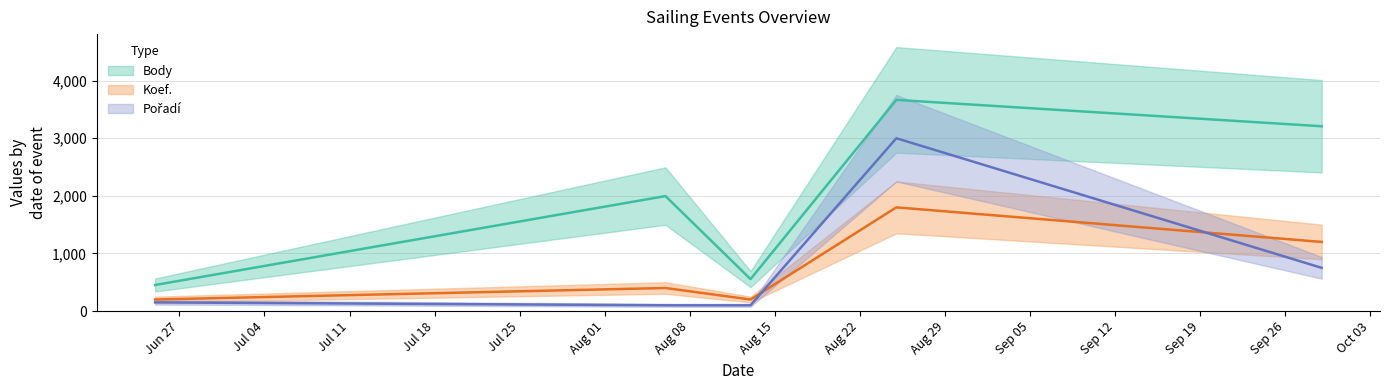

What is the difference between the highest and lowest values at 2022-06-25?

450